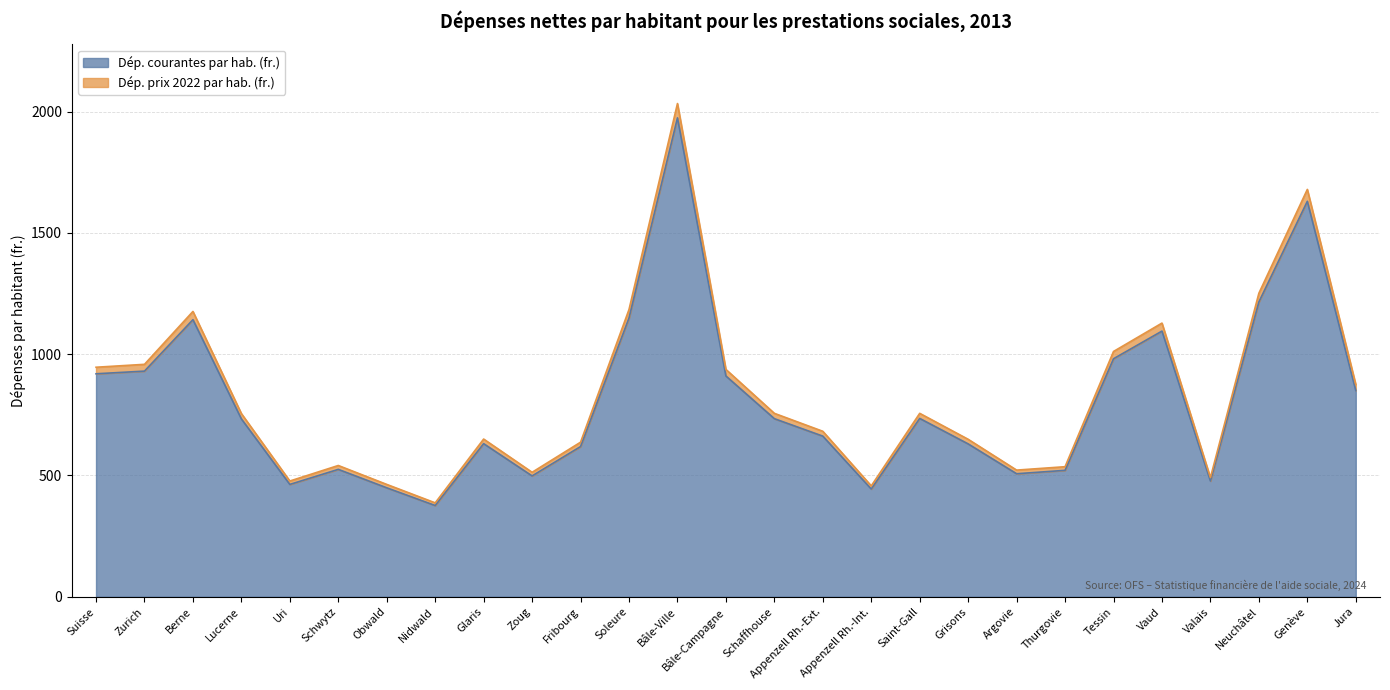

Between Bâle-Ville and Jura, which series saw the biggest shift?

Dép. prix 2022 par hab. (fr.)